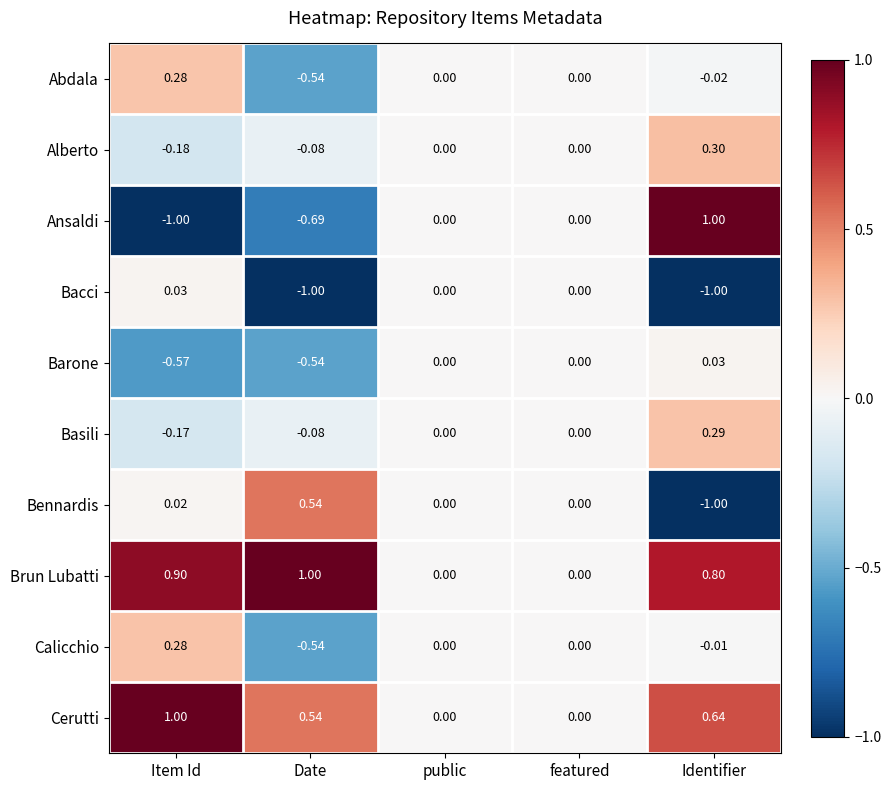

At which label does Bennardis first exceed 0?

Item Id